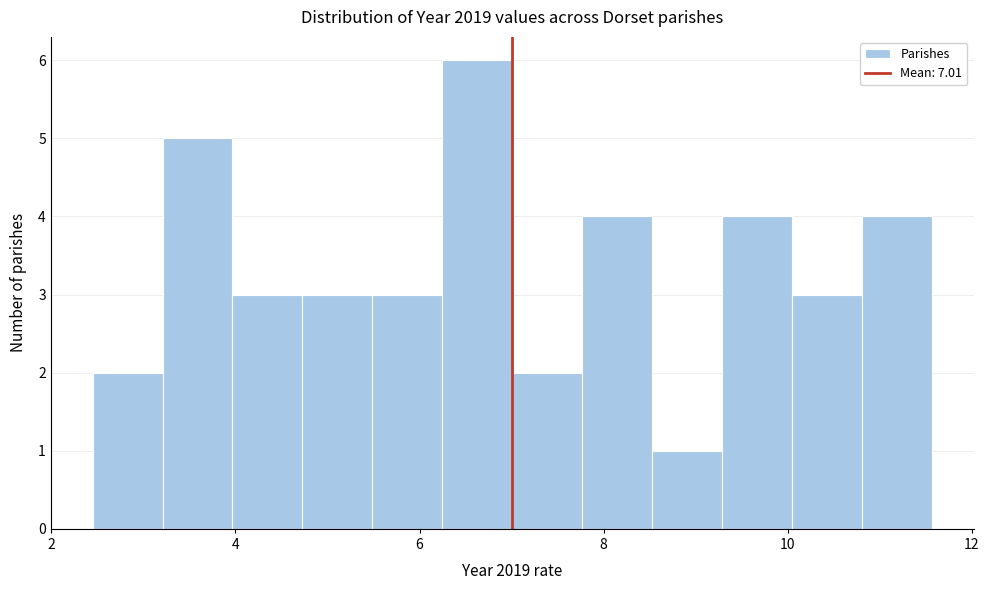

Read against the x-axis, roughly where is the centre of the tallest bar?

6.6